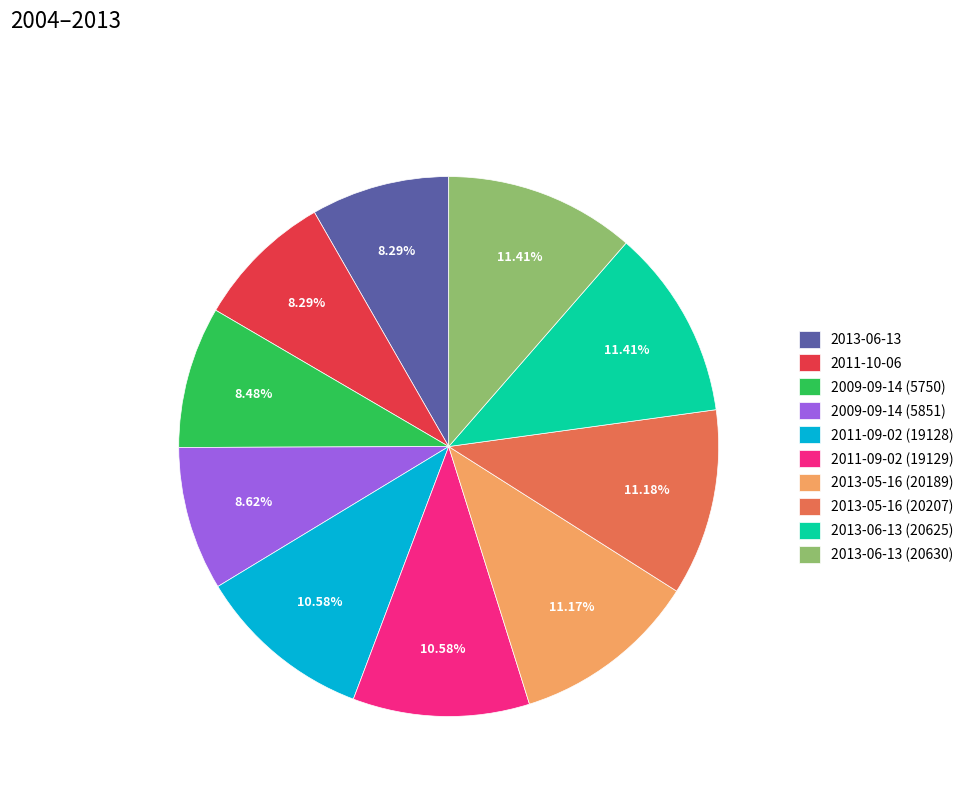

Is there any slice that represents more than half of the pie?

No